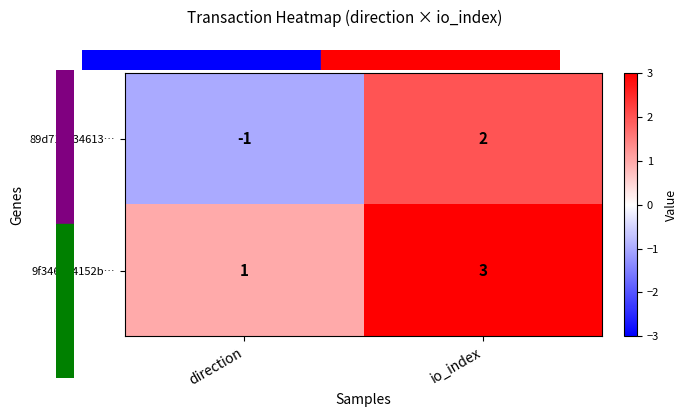

Reading right to left, transcribe all the data shown in this chart.

89d715534613…: io_index=2	direction=-1
9f3463a4152b…: io_index=3	direction=1